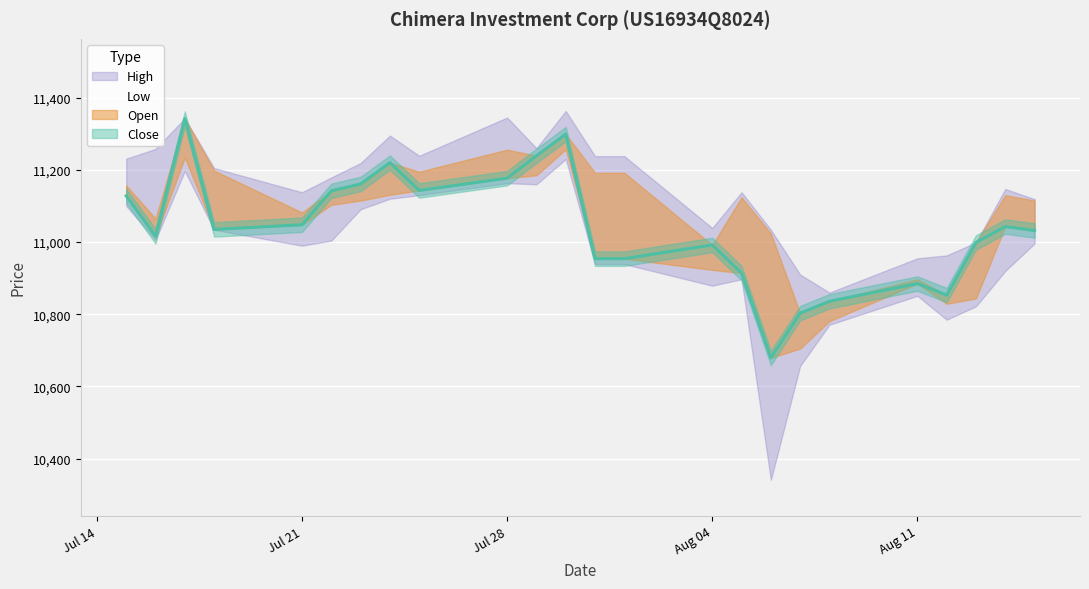

List the labels in order of Close value, largest first.

17.07.2025, 30.07.2025, 29.07.2025, 24.07.2025, 28.07.2025, 23.07.2025, 25.07.2025, 22.07.2025, 15.07.2025, 21.07.2025, 14.08.2025, 18.07.2025, 15.08.2025, 16.07.2025, 13.08.2025, 04.08.2025, 31.07.2025, 01.08.2025, 05.08.2025, 11.08.2025, 12.08.2025, 08.08.2025, 07.08.2025, 06.08.2025